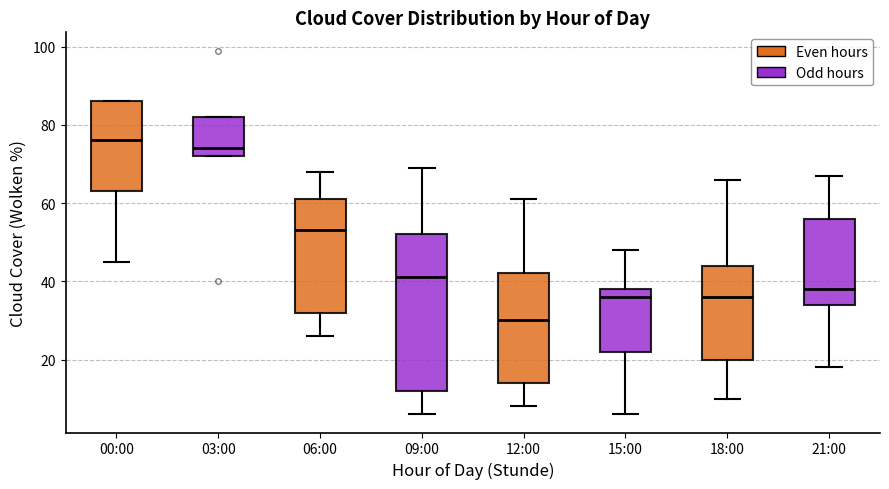

Which box has the lowest median line?

12:00